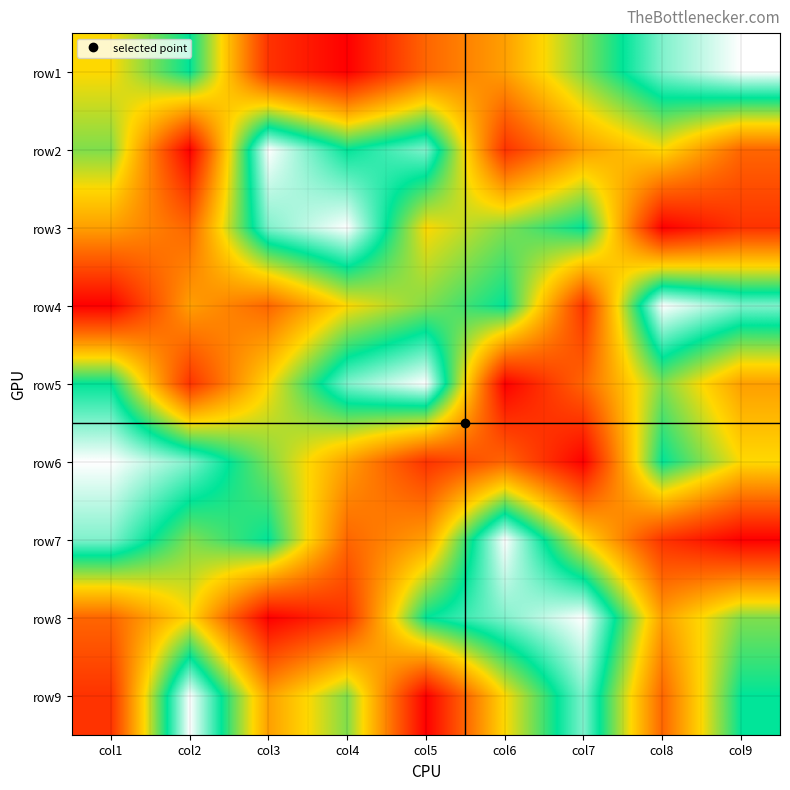

Between col4 and col8, which series saw the biggest shift?

row3